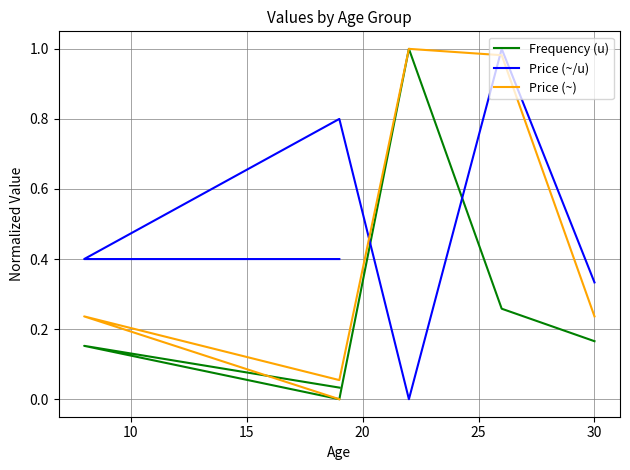

True or false: Frequency (u) and Price (~) cross at least once.

True